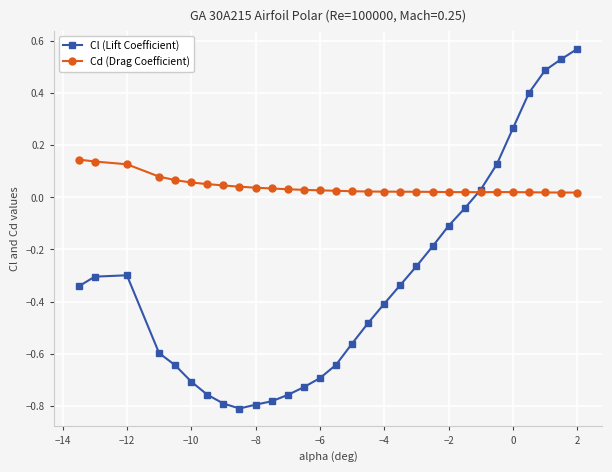

What is the difference between the maximum and second lowest values in the Cl (Lift Coefficient) series?

1.4